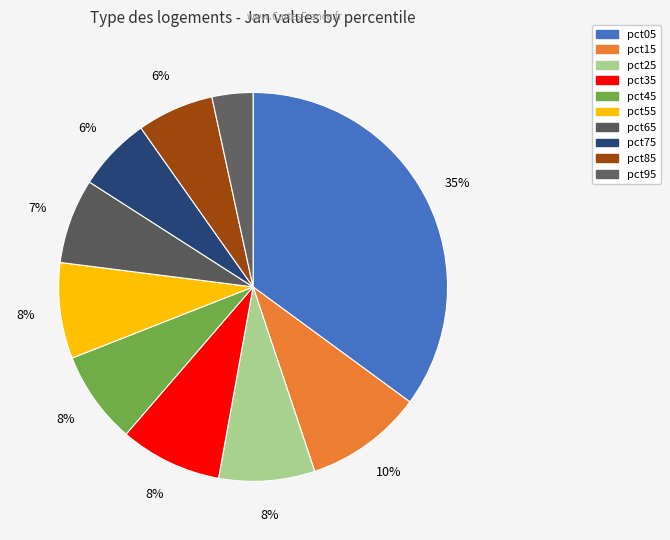

To the nearest percent, what portion does pct95 represent?

3%